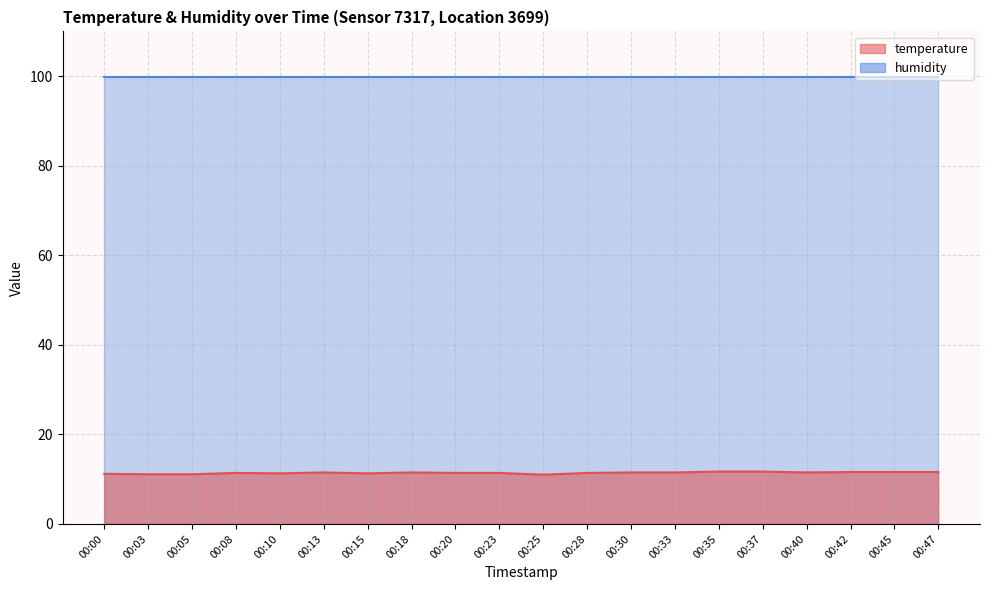

True or false: the data has more than 1 interior local peaks.

True